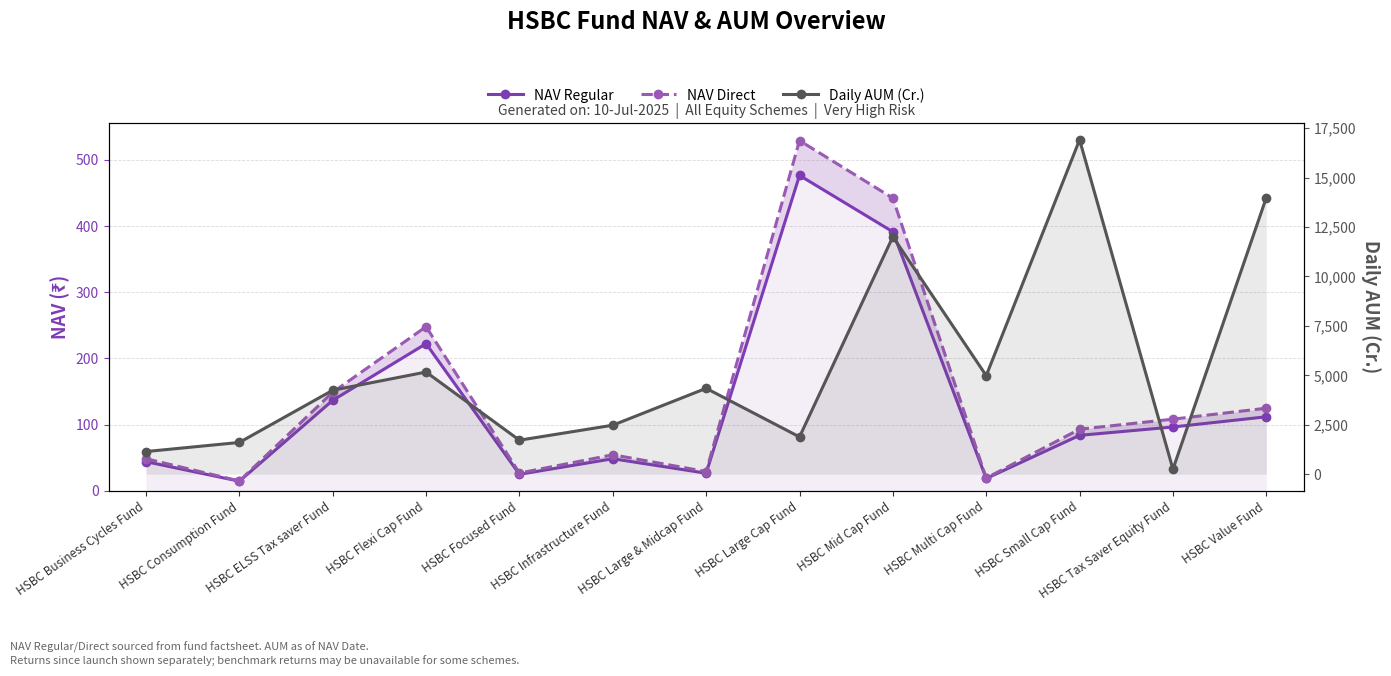

Rank the series at HSBC Small Cap Fund from highest to lowest value.

Daily AUM (Cr.), NAV Direct, NAV Regular